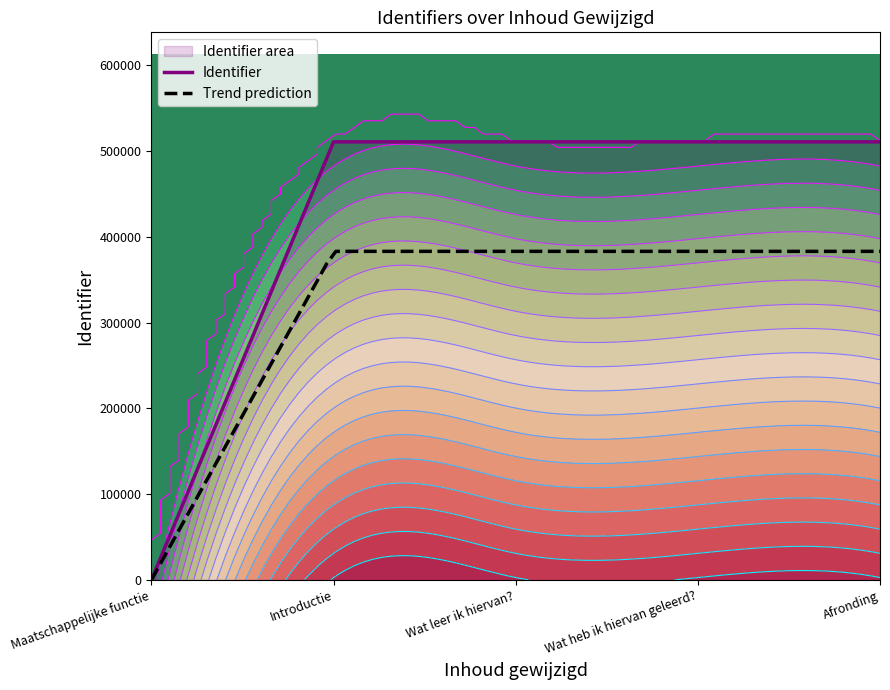

Count the number of categories in the chart.

5